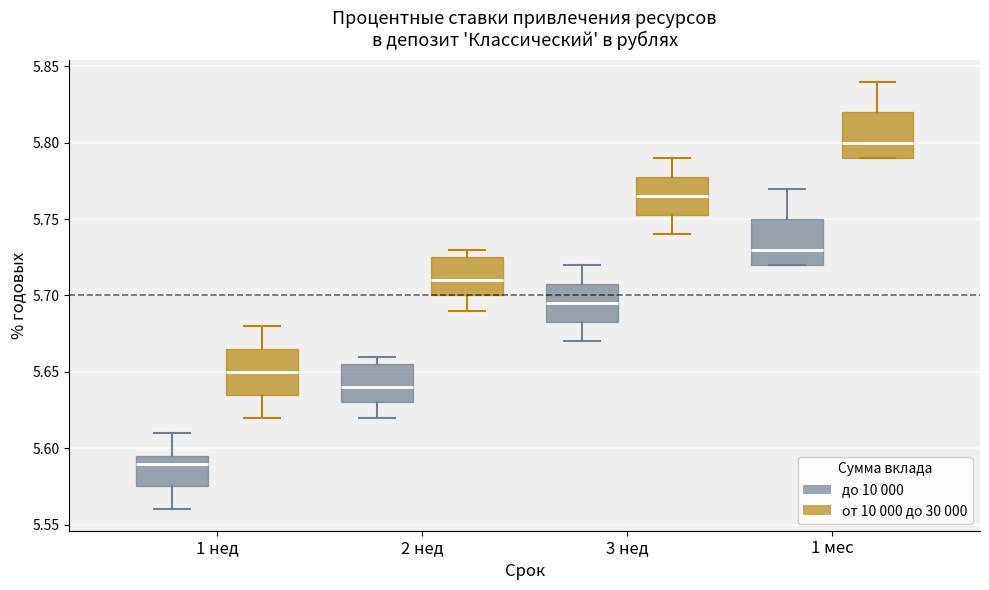

Where does the upper whisker of the box for 1 нед (от 10 000 до 30 000) end on the y-axis? The values are not printed on the chart, so give them approximately, as read against the axis.

5.680